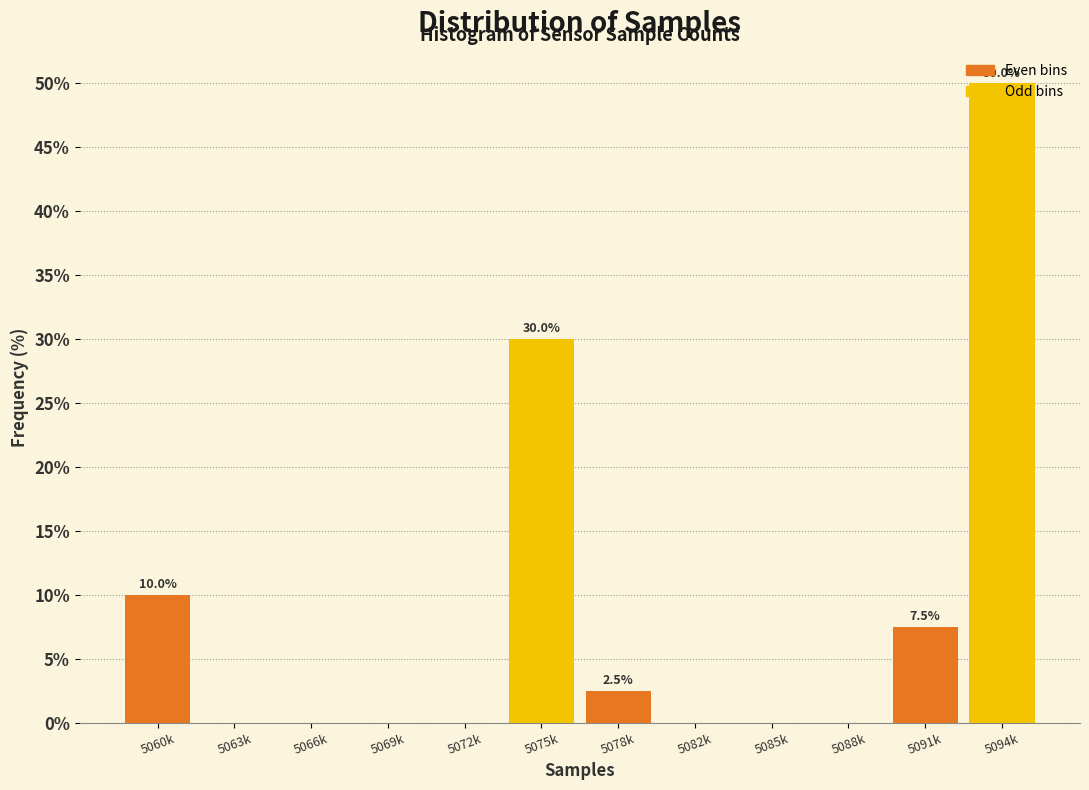

The chart shows a value of -28.3 at 5066k. True or false?

False